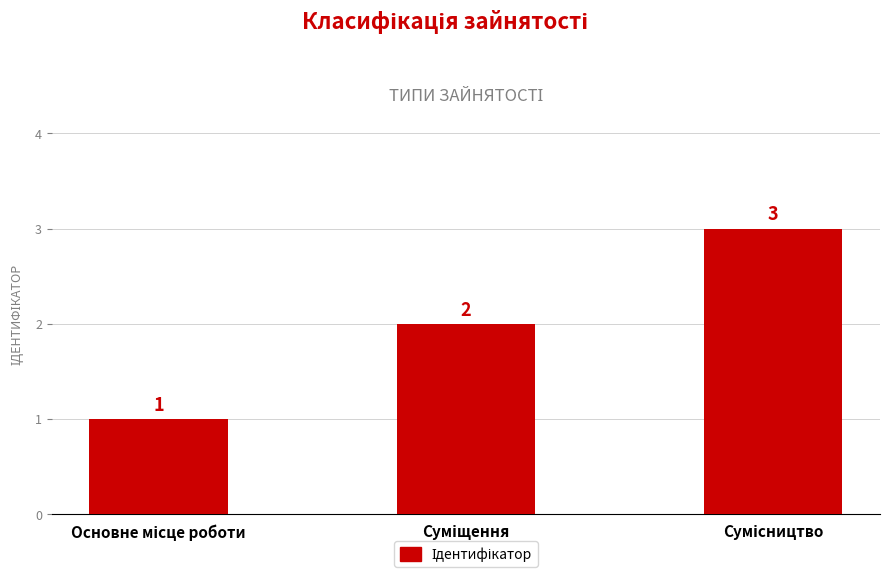

How many bars are there in total?

3